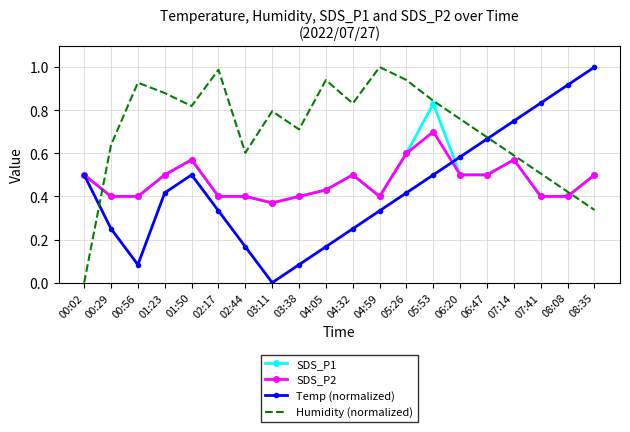

How many interior local valleys does the Temp (normalized) series have?

2